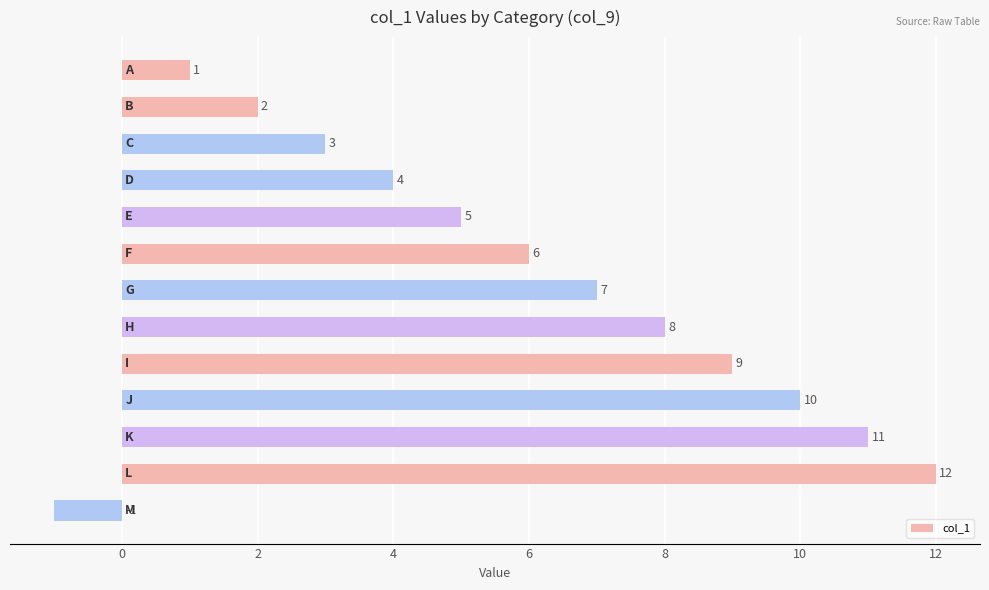

How many series are shown in this chart?

1